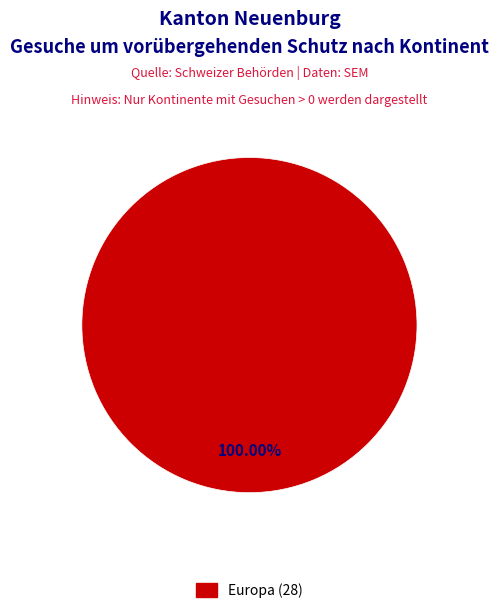

Does any single category account for the majority?

Yes